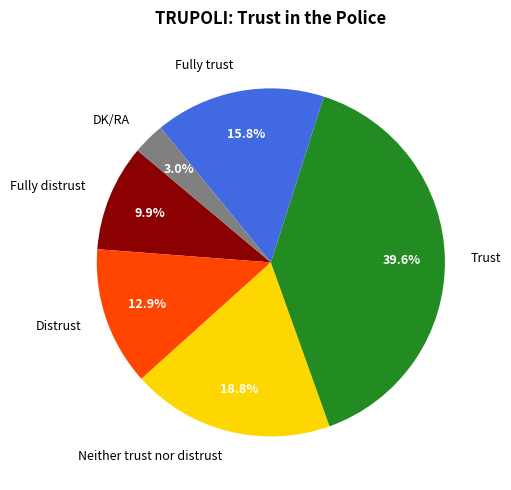

To the nearest percent, what is the difference between the Fully distrust and DK/RA slice percentages?

7%